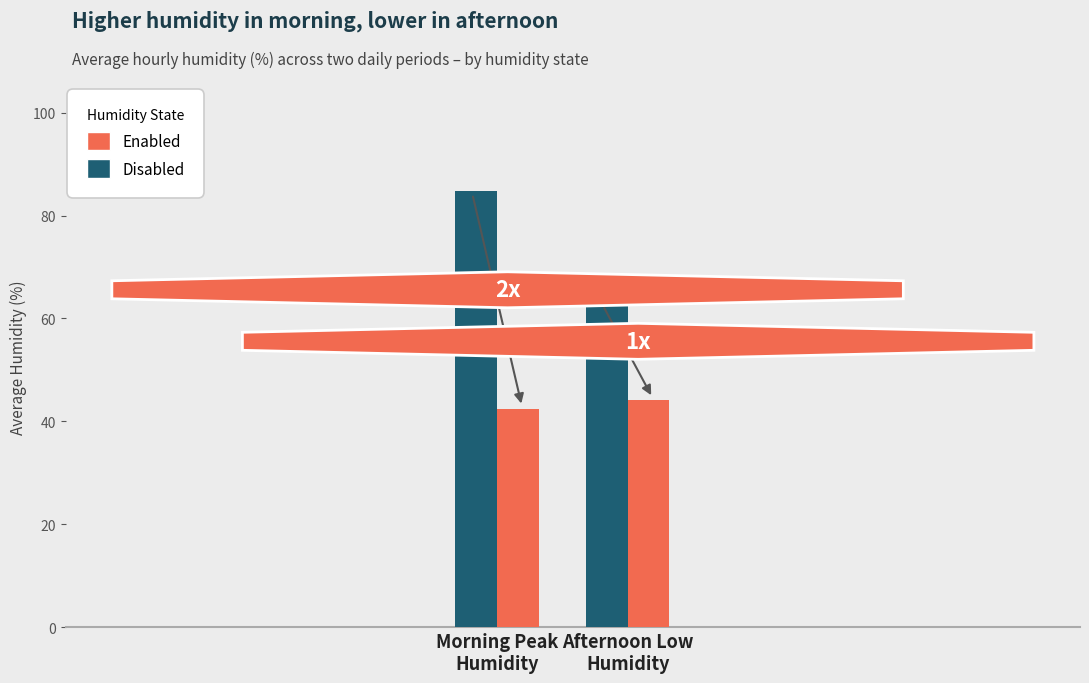

How many series are shown in this chart?

2